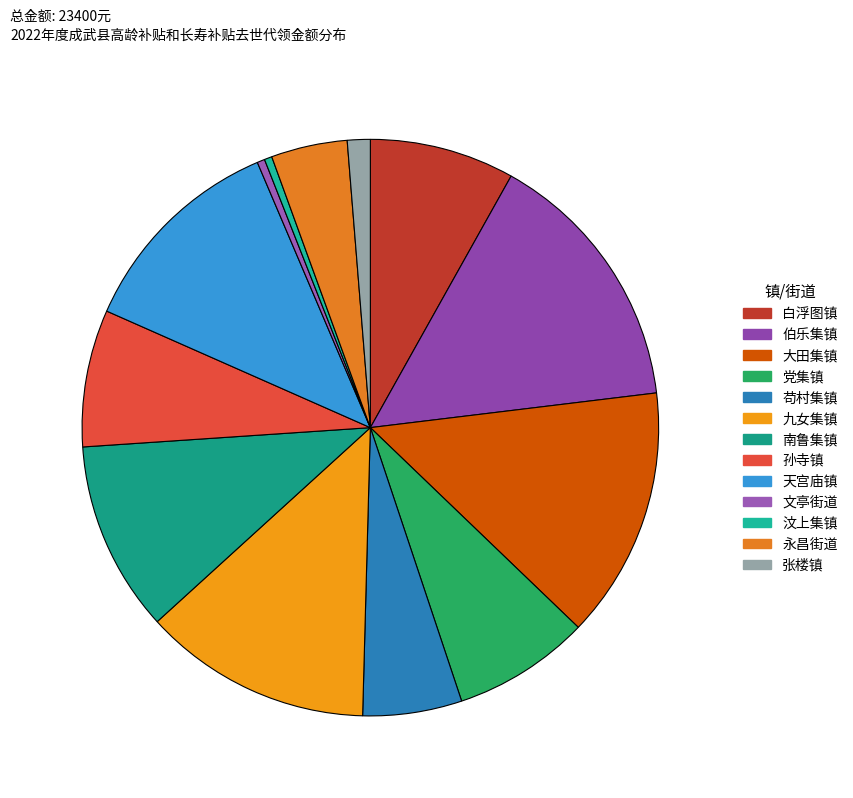

To the nearest percent, what is the difference between the 南鲁集镇 and 孙寺镇 slice percentages?

3%